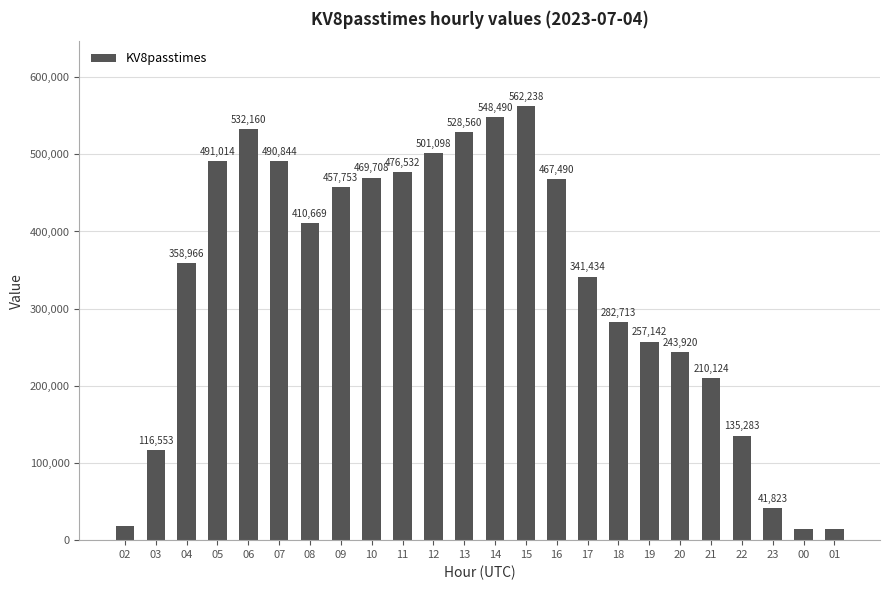

What is the minimum value shown in the chart?

13972